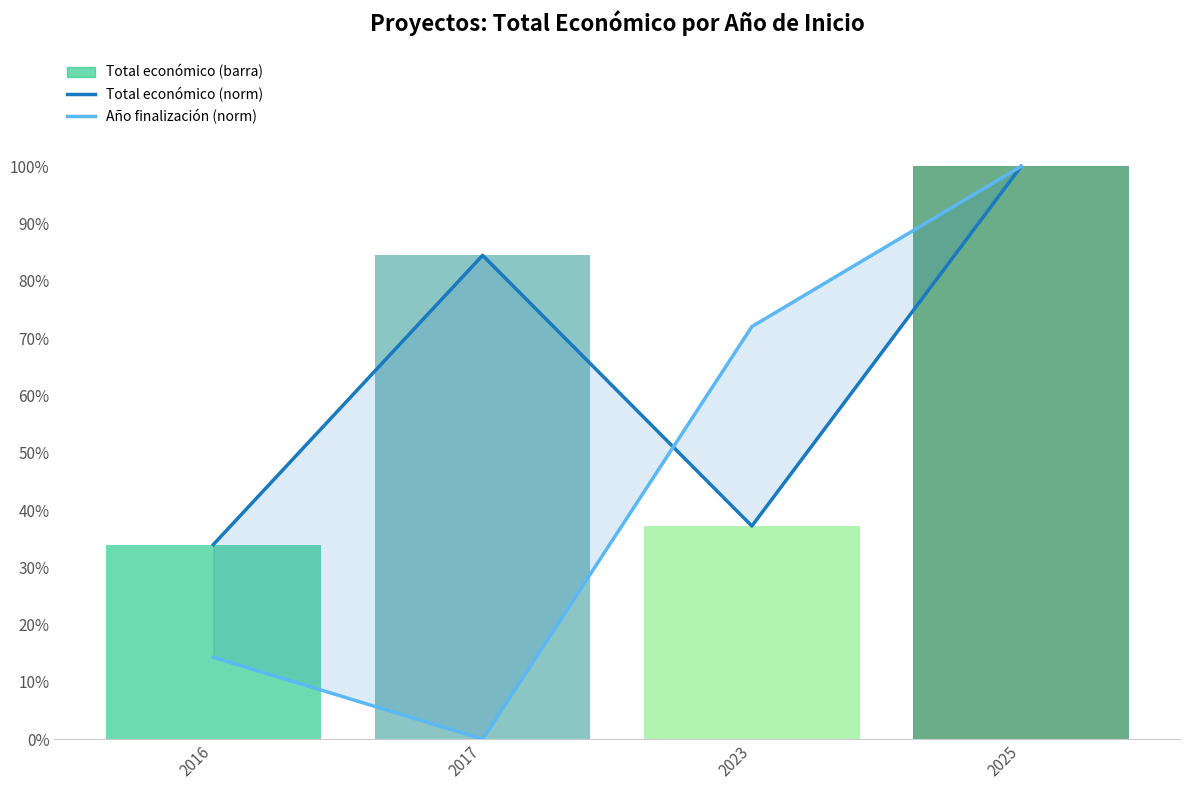

What is the value of the Año finalización (norm) bar at the 3rd from the left?

0.7